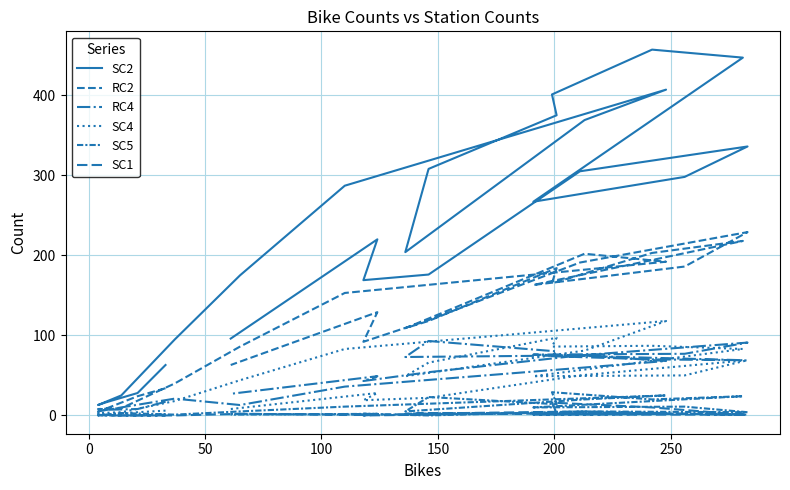

How many data points in RC4 are above 68?

11